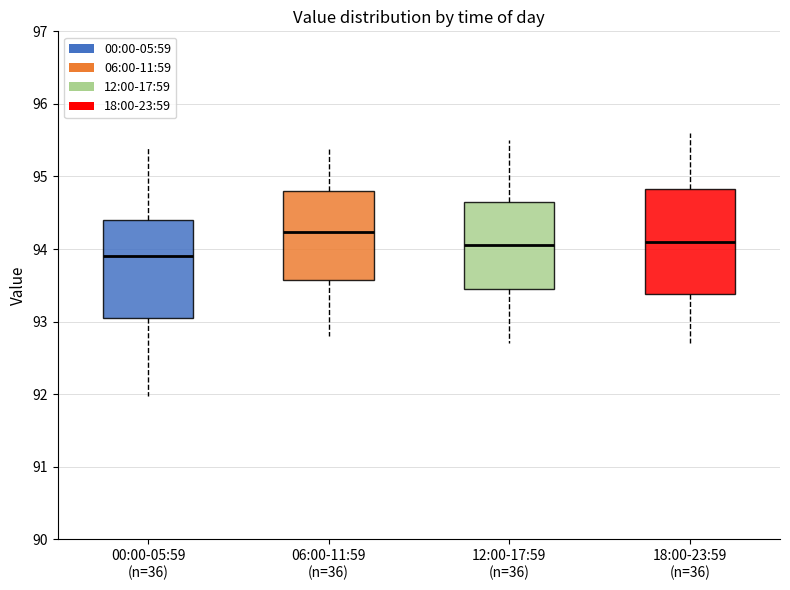

Reading left to right, read every box against the y-axis: the position of its median line, the range the box covers, and the ends of its whiskers. The values are not printed on the chart, so give them approximately, as read against the axis.

00:00-05:59 (n=36): median 93.9, box 93.1 to 94.4, whiskers 92.0 to 95.4
06:00-11:59 (n=36): median 94.2, box 93.6 to 94.8, whiskers 92.8 to 95.4
12:00-17:59 (n=36): median 94.1, box 93.5 to 94.7, whiskers 92.7 to 95.5
18:00-23:59 (n=36): median 94.1, box 93.4 to 94.8, whiskers 92.7 to 95.6